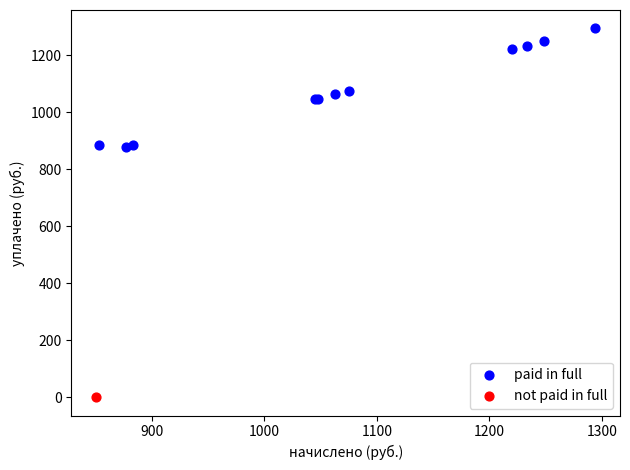

What are all the series names shown in the legend?

paid in full, not paid in full